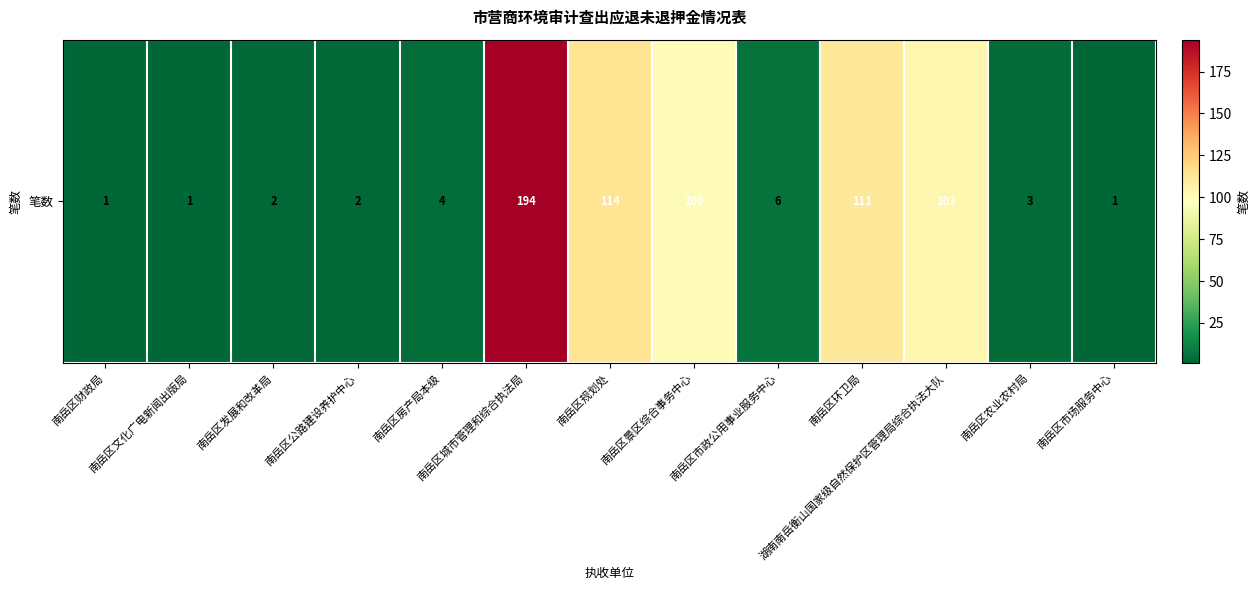

Reading left to right, what are all the values shown in this chart?

1	1	2	2	4	194	114	100	6	111	103	3	1